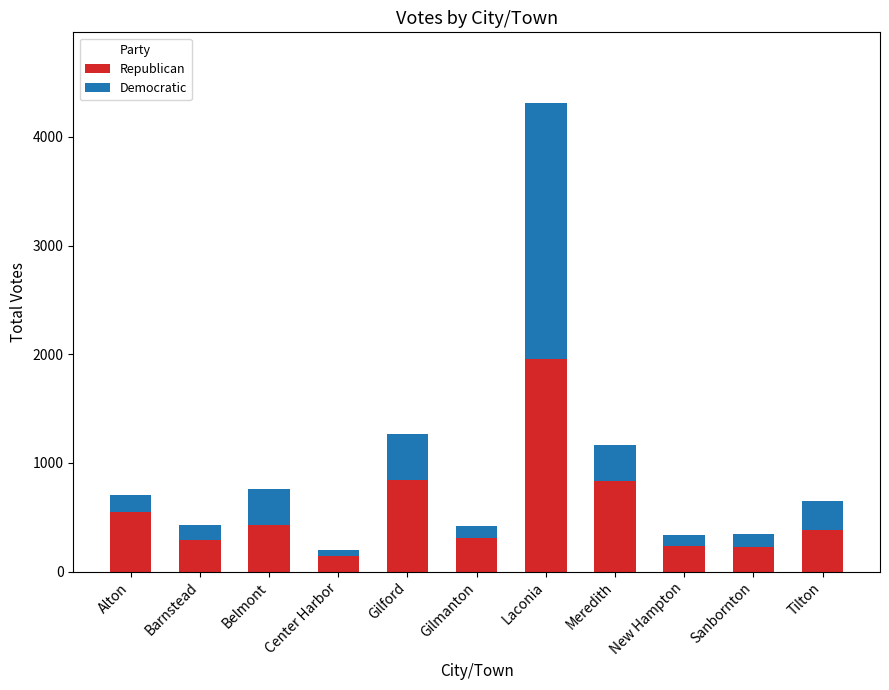

Is it true that Republican equals 287 at Barnstead?

True